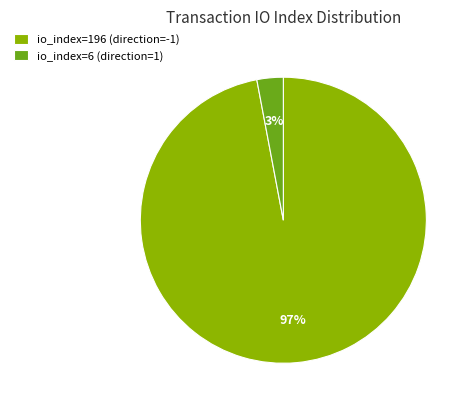

Is it true that io_index=6 (direction=1) is 16% of the pie?

False